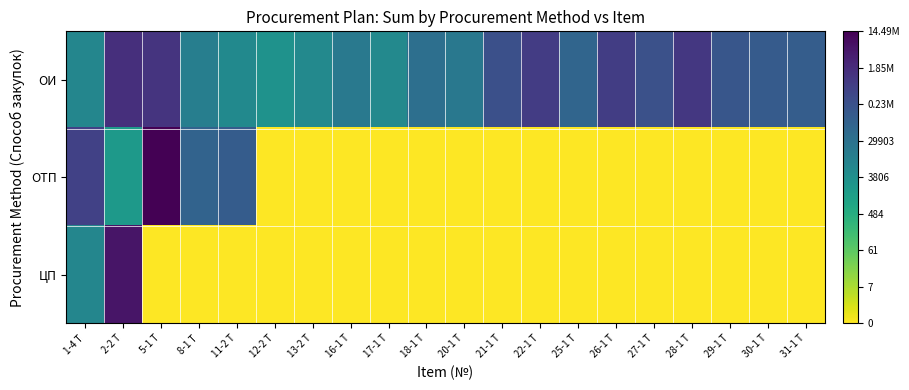

What is the total value across all series at 1-4 Т?

31.1